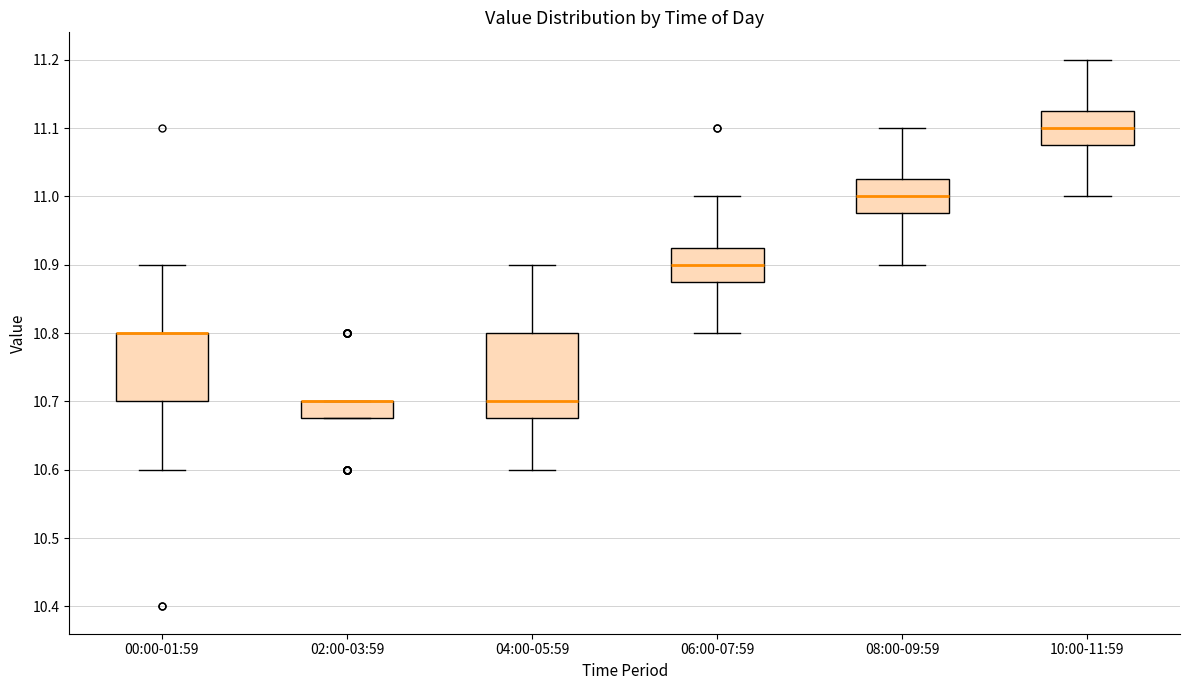

Reading left to right, read every box against the y-axis: the position of its median line, the range the box covers, and the ends of its whiskers. The values are not printed on the chart, so give them approximately, as read against the axis.

00:00-01:59: median 10.80 (drawn on the box's upper edge), box 10.70 to 10.80, whiskers 10.60 to 10.90
02:00-03:59: median 10.70 (drawn on the box's upper edge), box 10.68 to 10.70, whiskers 10.68 to 10.70
04:00-05:59: median 10.70, box 10.68 to 10.80, whiskers 10.60 to 10.90
06:00-07:59: median 10.90, box 10.88 to 10.93, whiskers 10.80 to 11.00
08:00-09:59: median 11.00, box 10.98 to 11.03, whiskers 10.90 to 11.10
10:00-11:59: median 11.10, box 11.08 to 11.13, whiskers 11.00 to 11.20